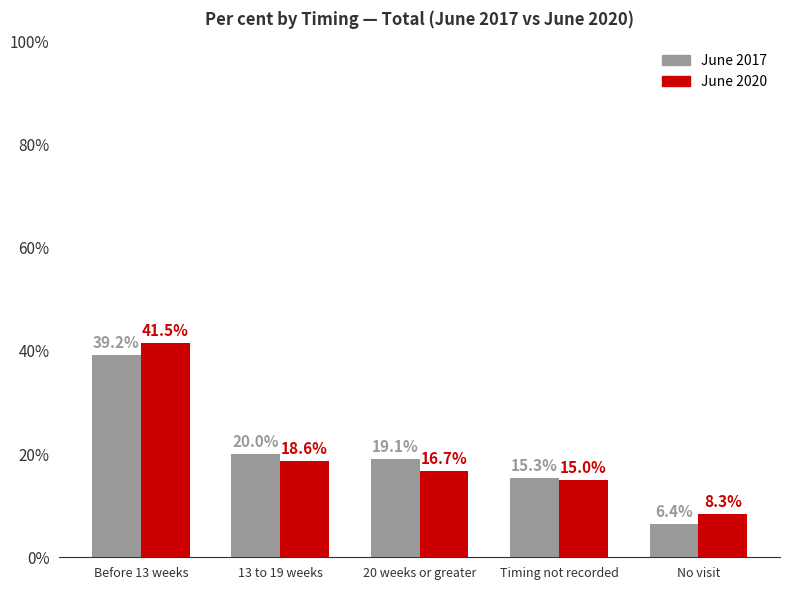

Where does the June 2020 series first go above 16?

Before 13 weeks